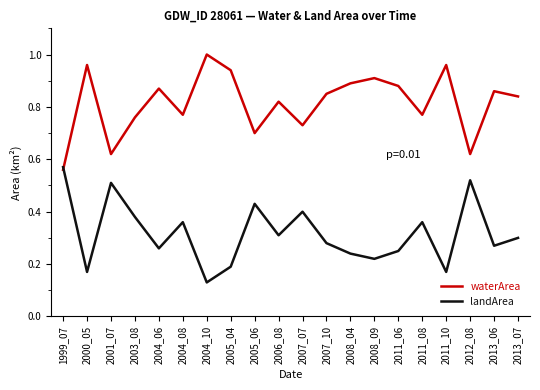

How many times do landArea and waterArea cross each other?

1